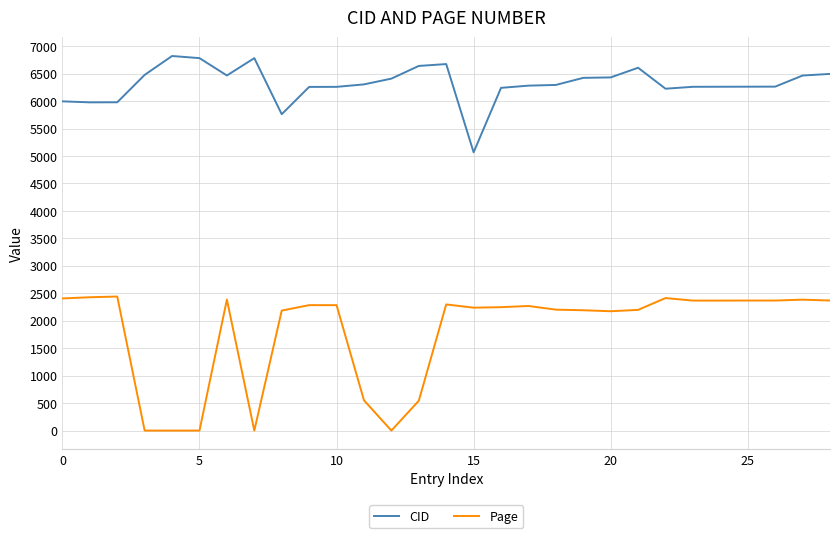

List the series in order of their overall mean, lowest first.

Page, CID